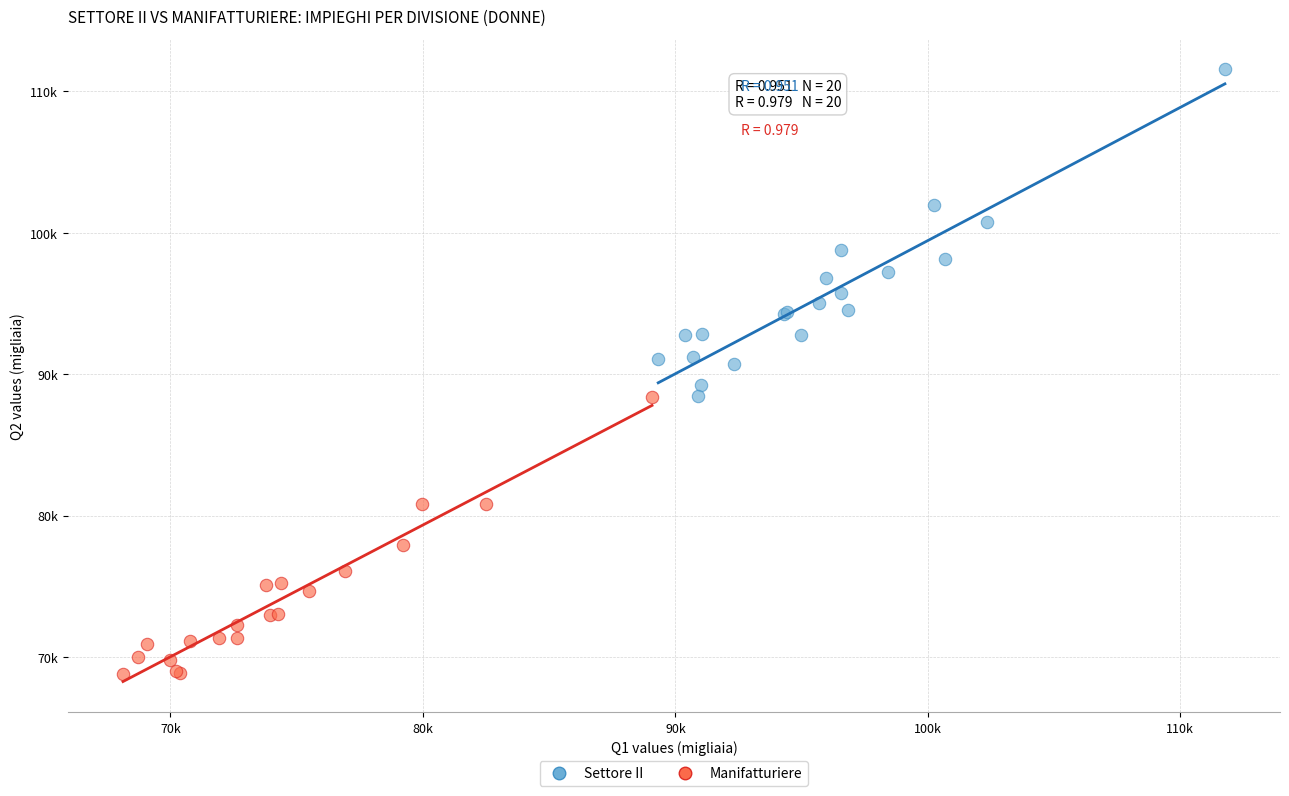

What are all the series names shown in the legend?

Settore II, Manifatturiere